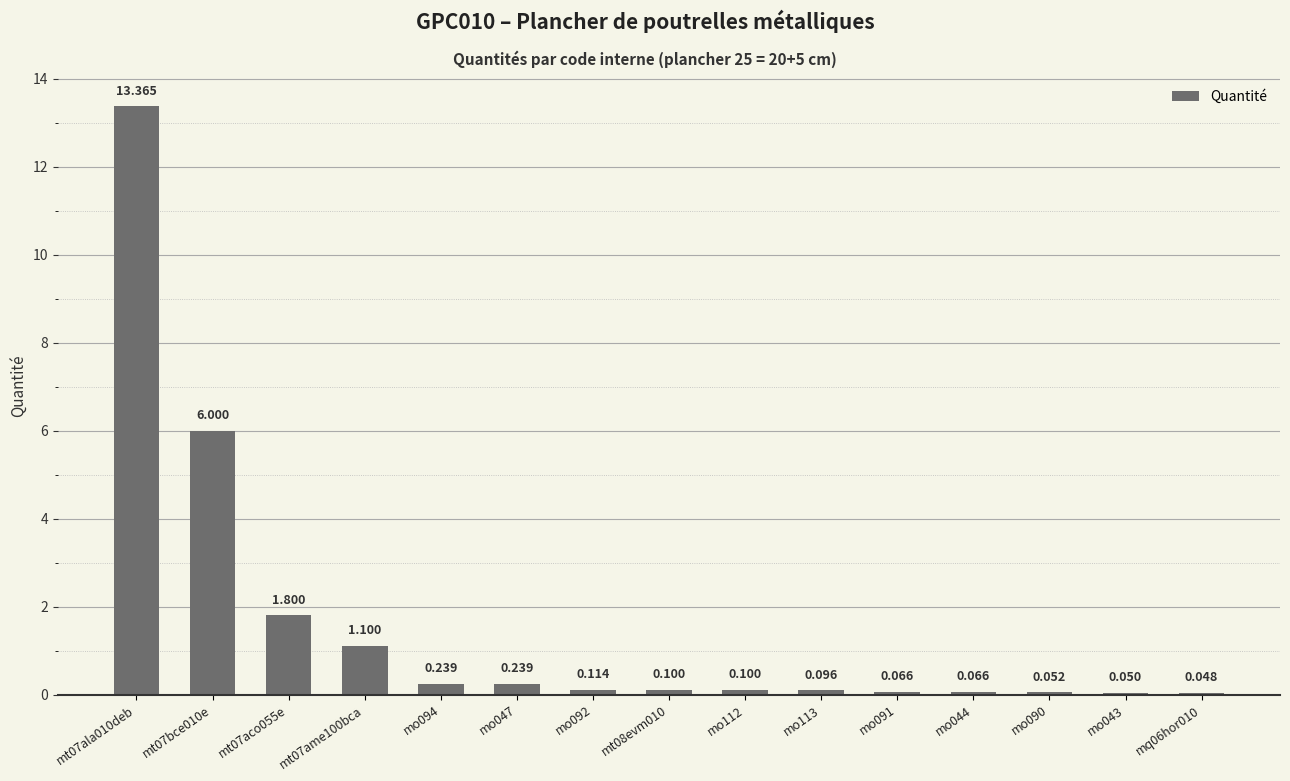

How many series are shown in this chart?

1